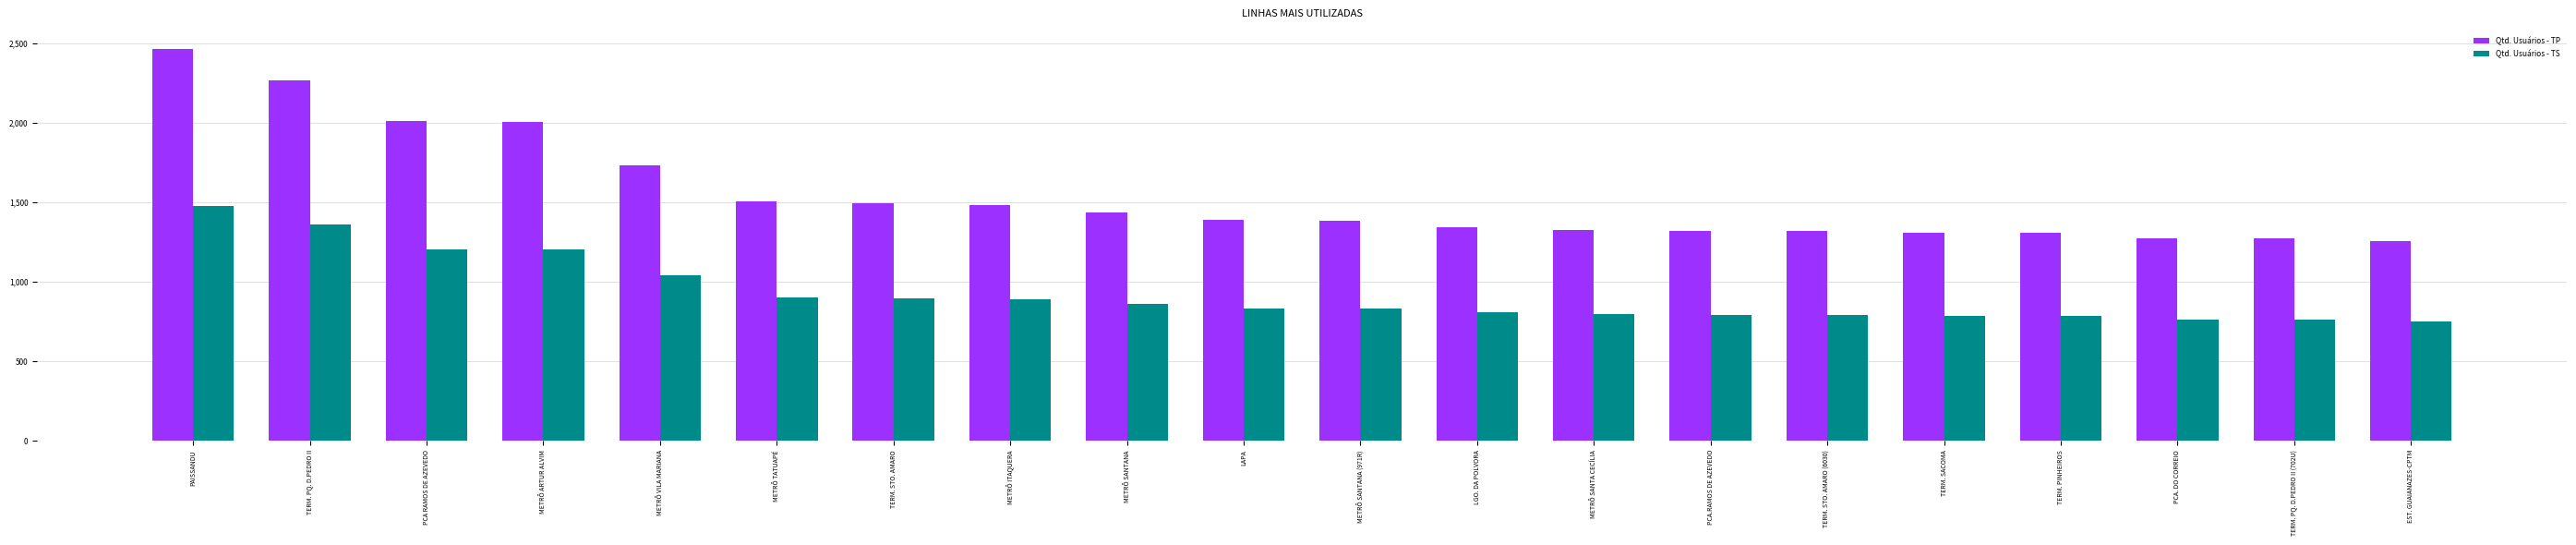

The Qtd. Usuários - TS series shows 1245.8 at TERM. STO. AMARO. True or false?

False